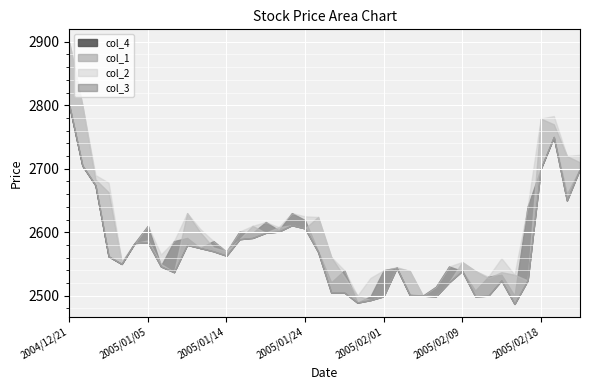

Reading right to left, list all the values displayed in this chart.

col_4: 2700	2660	2750	2700	2640	2500	2533	2530	2508	2539	2546	2514	2500	2502	2544	2540	2499	2489	2540	2521	2570	2619	2630	2603	2616	2599	2601	2569	2586	2575	2591	2586	2547	2610	2583	2550	2562	2674	2705	2800
col_1: 2710	2720	2770	2779	2524	2533	2537	2528	2539	2553	2521	2499	2500	2539	2544	2500	2493	2500	2530	2561	2624	2606	2611	2608	2599	2610	2589	2570	2576	2600	2630	2537	2550	2587	2583	2553	2663	2683	2800	2899
col_2: 2722	2720	2783	2779	2640	2533	2559	2530	2539	2553	2546	2514	2500	2539	2545	2540	2528	2500	2540	2561	2624	2625	2630	2608	2616	2610	2601	2570	2586	2605	2630	2586	2565	2610	2583	2553	2678	2690	2800	2899
col_3: 2700	2650	2750	2700	2524	2487	2524	2500	2499	2539	2521	2499	2500	2501	2544	2499	2493	2489	2505	2505	2569	2606	2611	2601	2599	2591	2589	2563	2570	2575	2580	2537	2546	2584	2583	2550	2562	2674	2705	2800